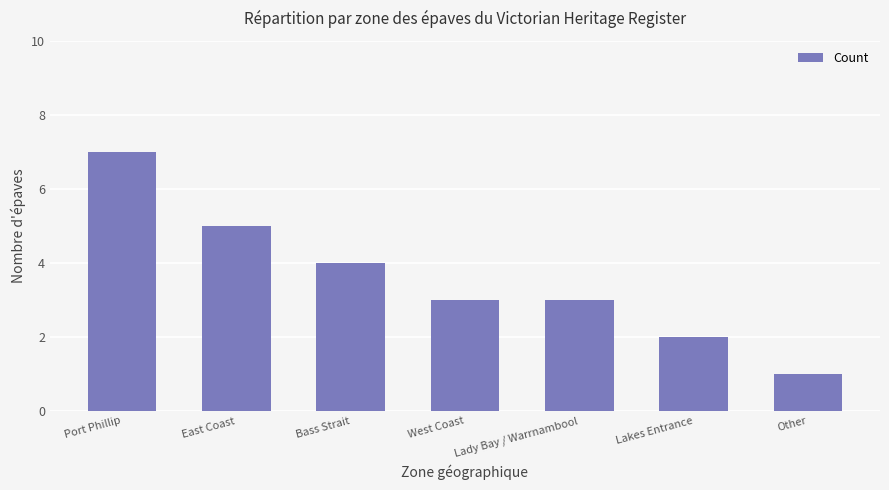

The chart shows a value of 7 at Port Phillip. True or false?

True